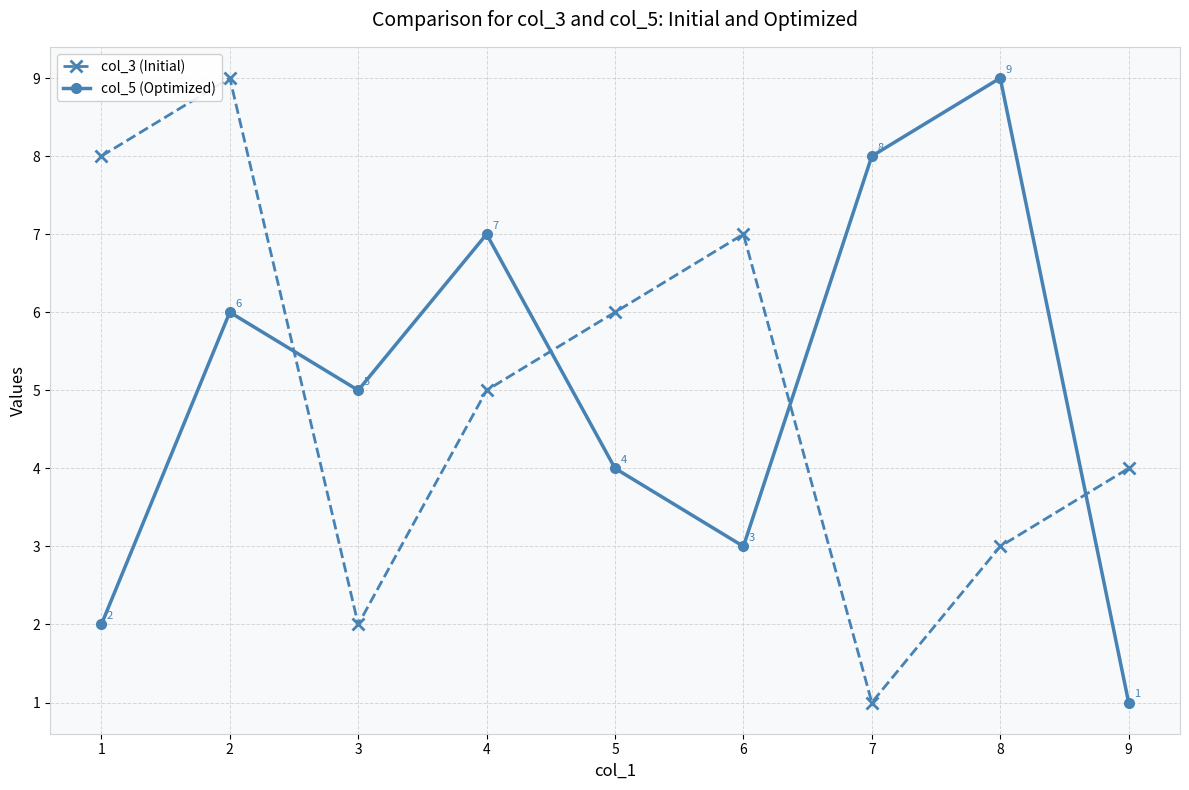

At which category does col_3 (Initial) reach its first local valley?

3